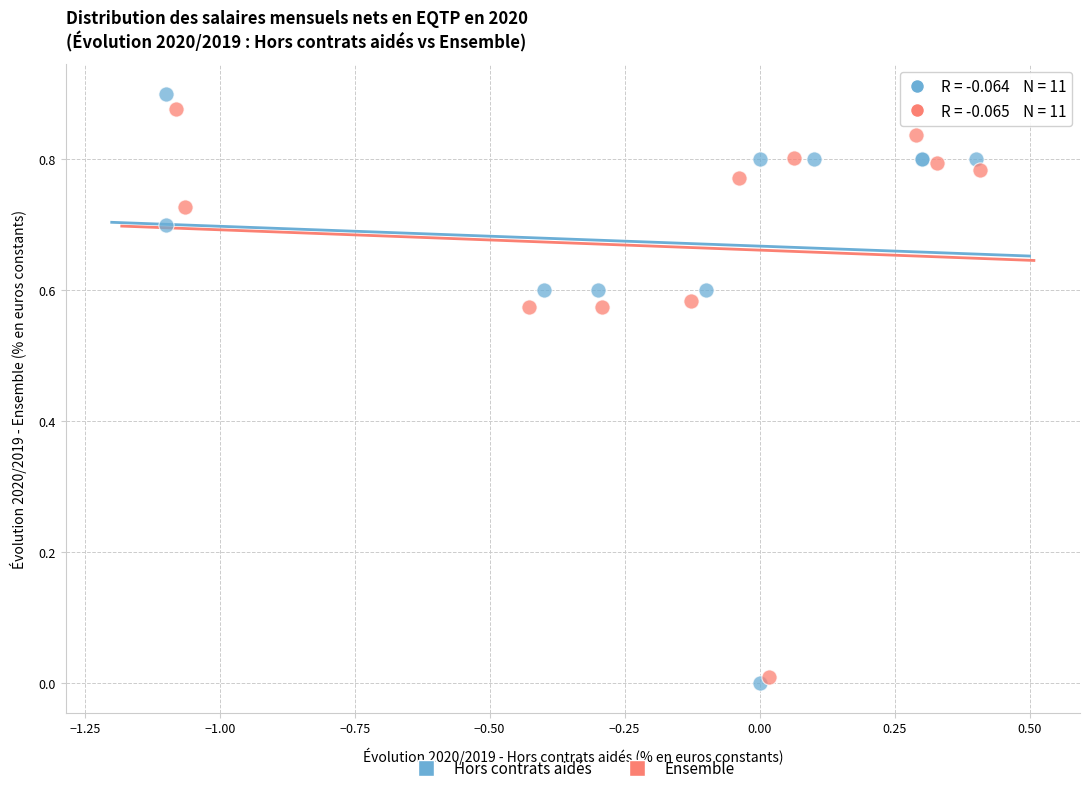

Which series reaches the maximum Y coordinate?

Hors contrats aidés